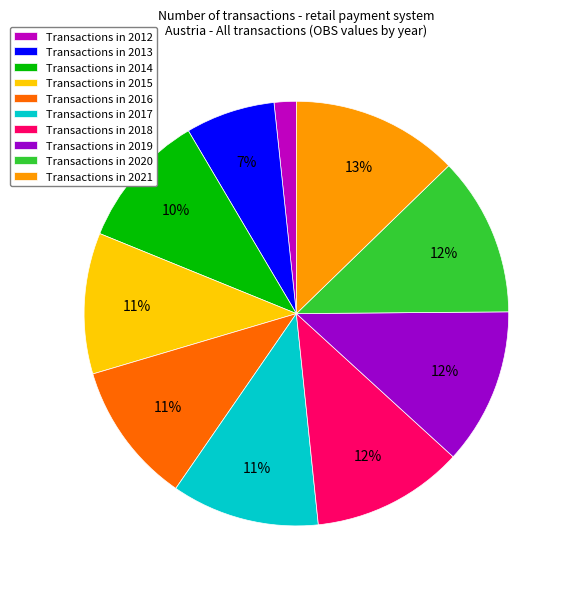

How many slices are in this pie chart?

10